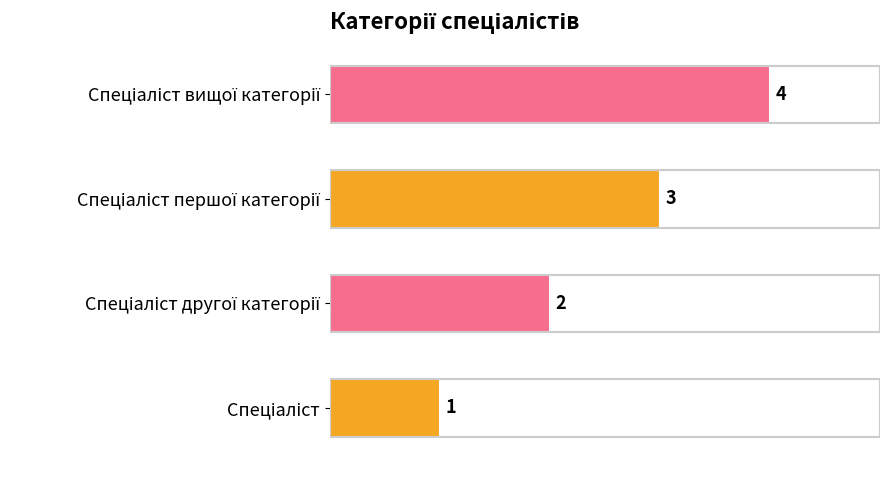

What is the difference between the maximum and minimum values?

3